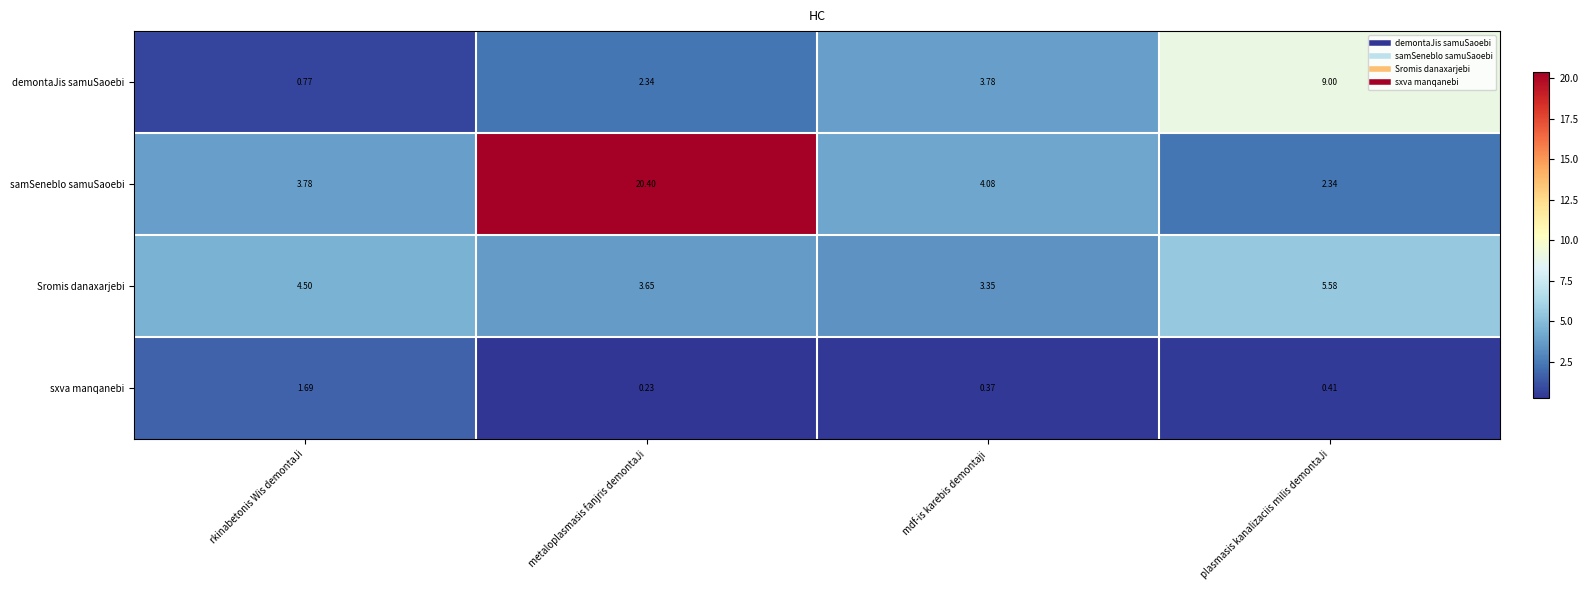

What is the difference between the highest and lowest values at metaloplasmasis fanjris demontaJi?

20.2